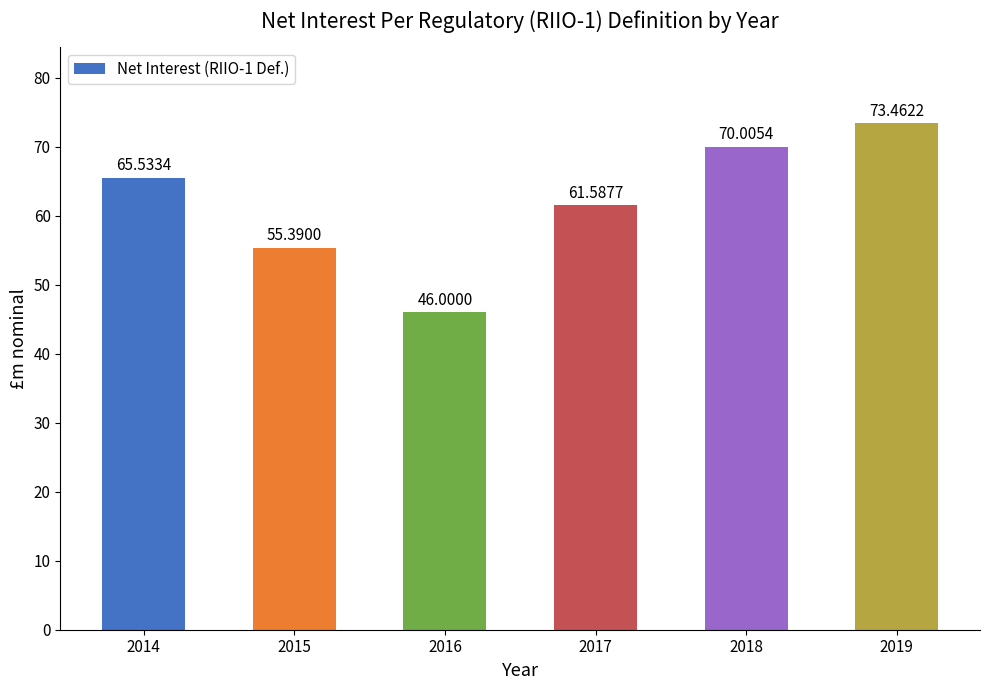

What is the minimum value shown in the chart?

46.0